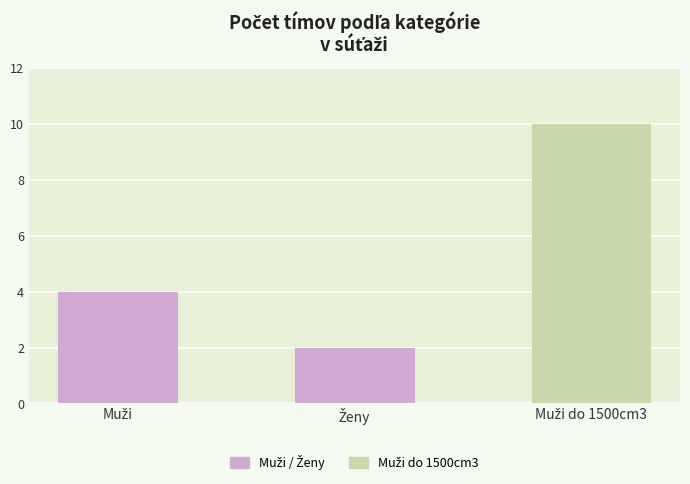

What is the greatest value displayed?

10